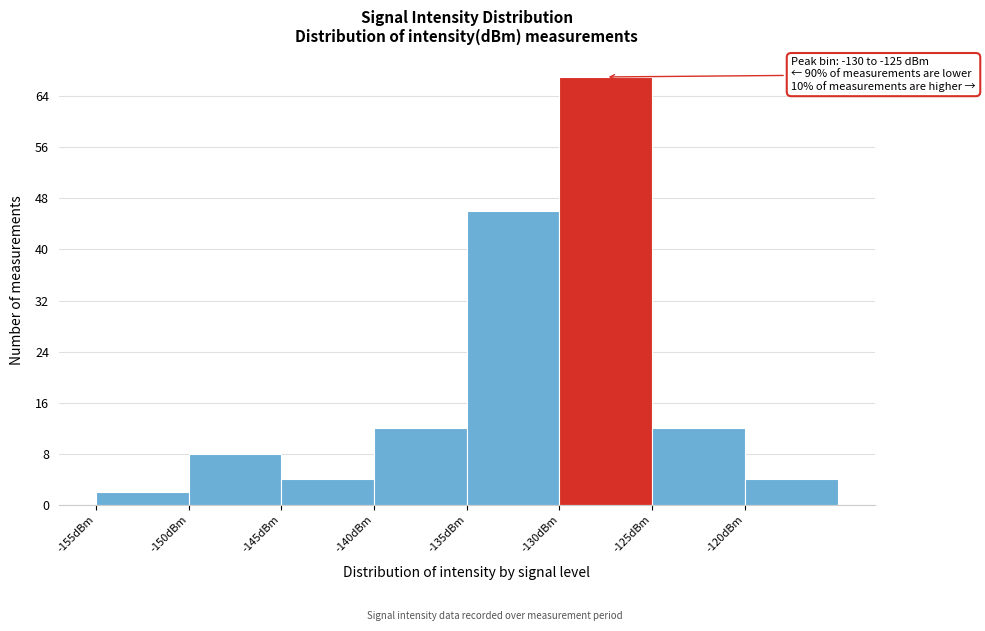

Which range on the x-axis has the tallest bar?

-130 to -125